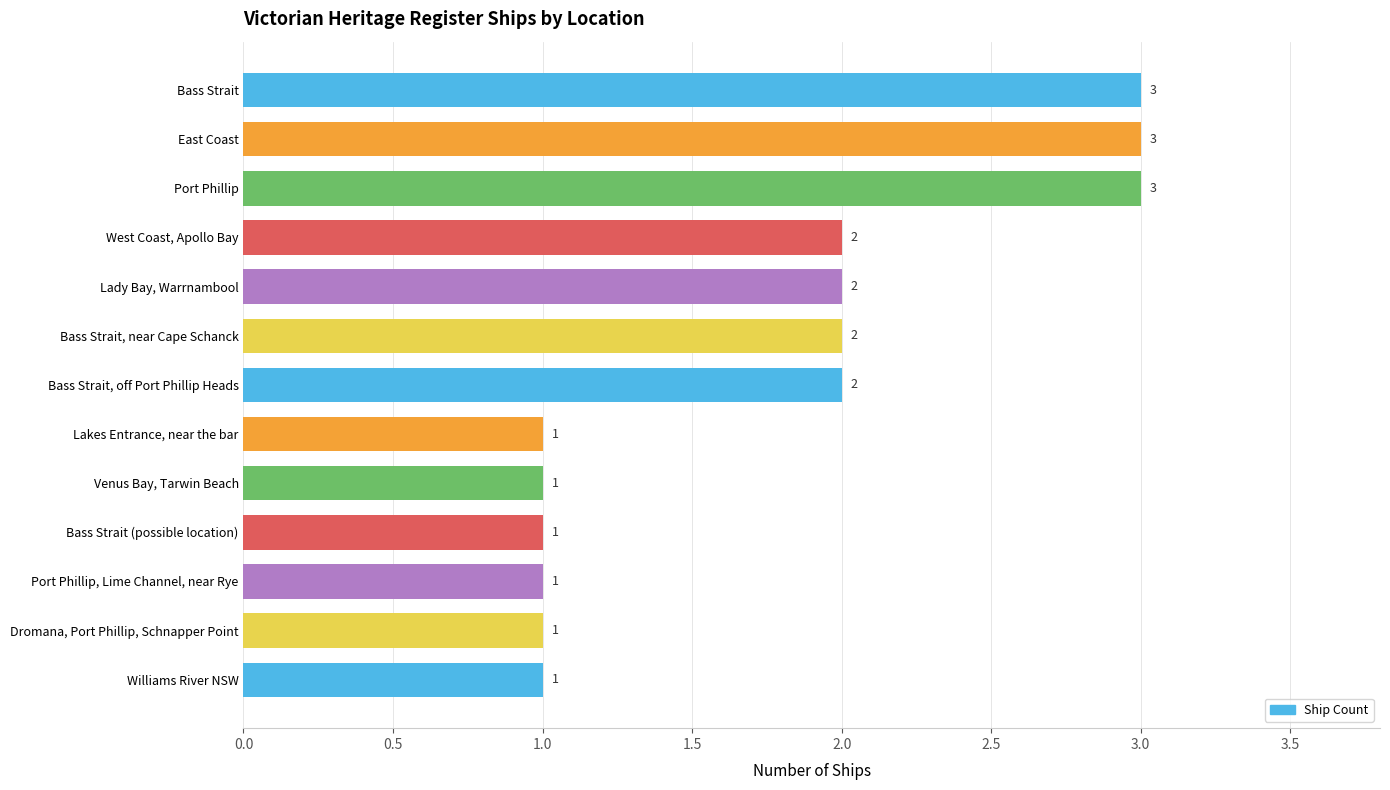

What is the ratio of the value at Port Phillip, Lime Channel, near Rye to the value at East Coast?

0.3